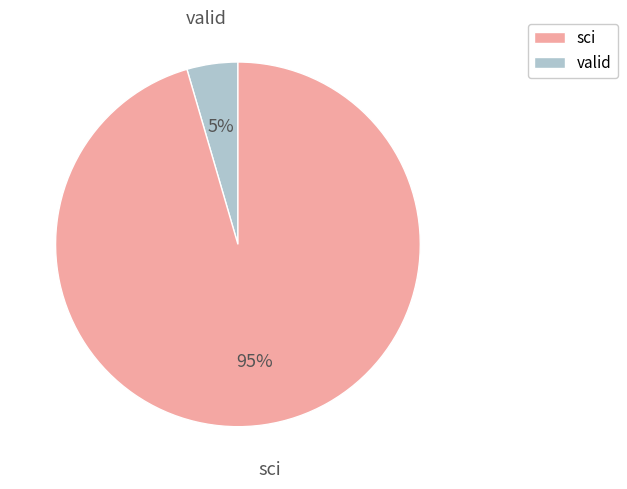

Count the number of slices in the pie.

2